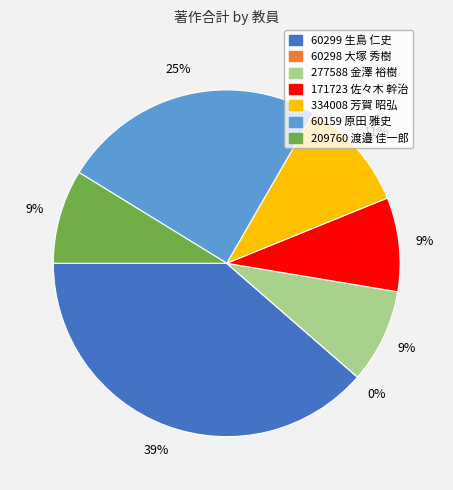

To the nearest percent, what is the average slice percentage?

14%